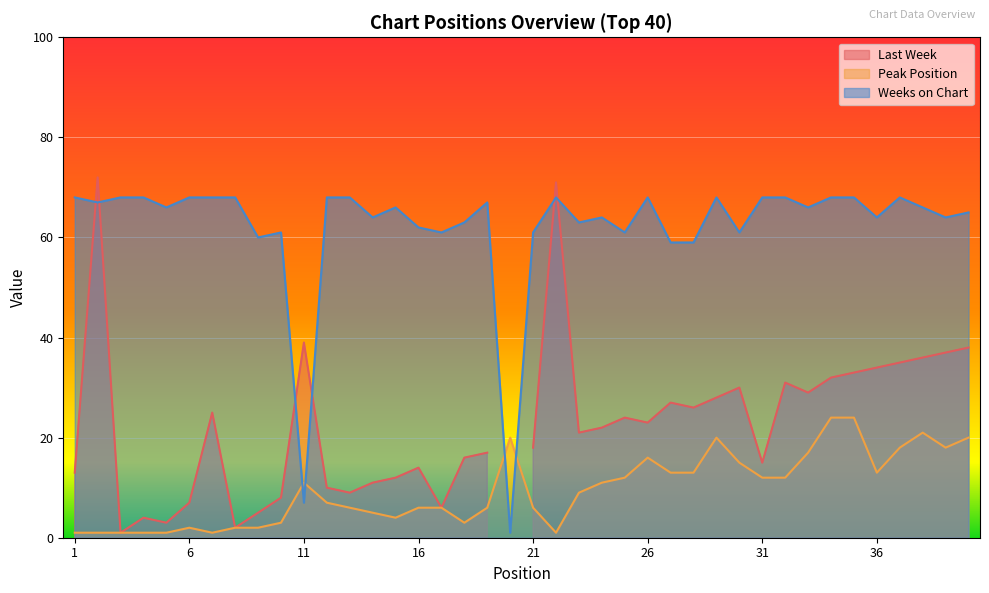

Which series ends up on top after the final intersection of Peak Position and Weeks on Chart?

Weeks on Chart